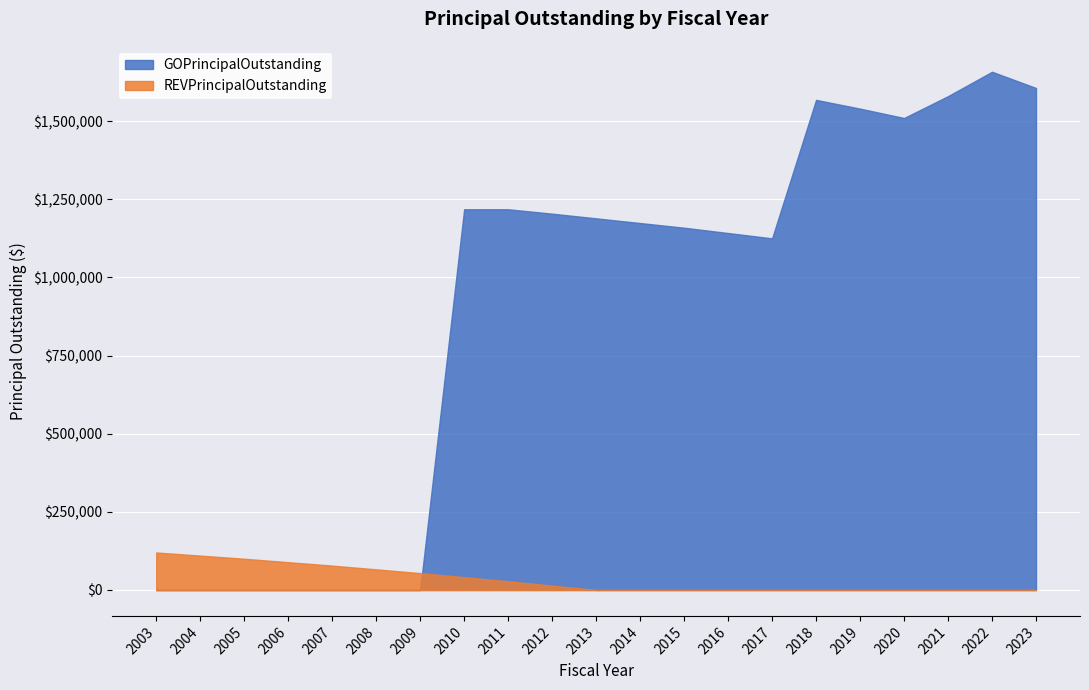

What is the highest value of the GOPrincipalOutstanding series?

1658000